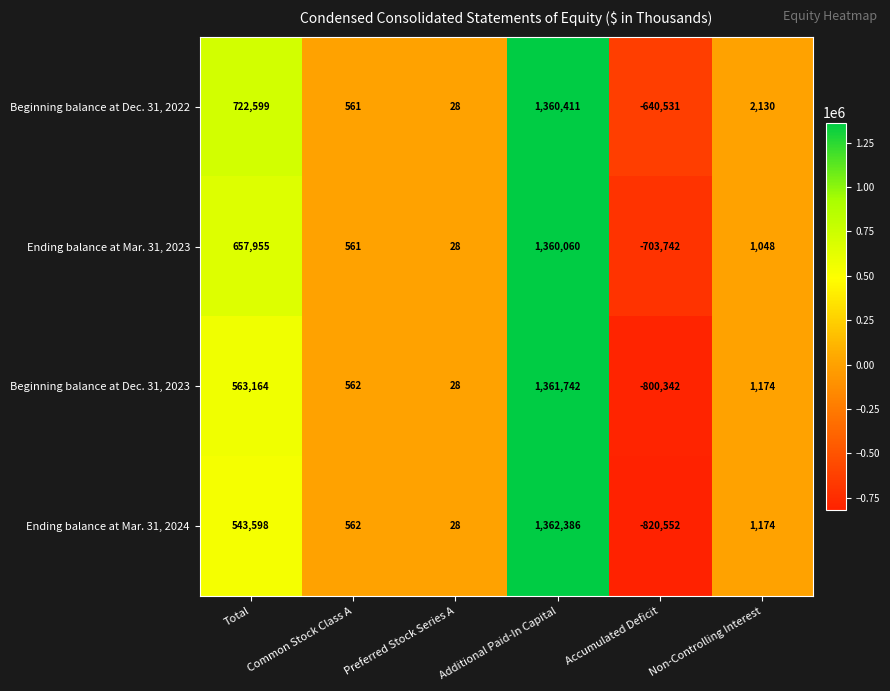

List the series in order of their peak value, highest first.

Ending balance at Mar. 31, 2024, Beginning balance at Dec. 31, 2023, Beginning balance at Dec. 31, 2022, Ending balance at Mar. 31, 2023